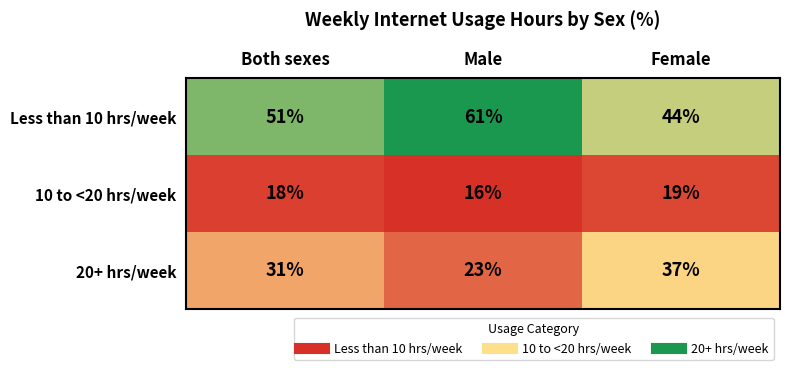

Which category has the lowest value across all series?

Male